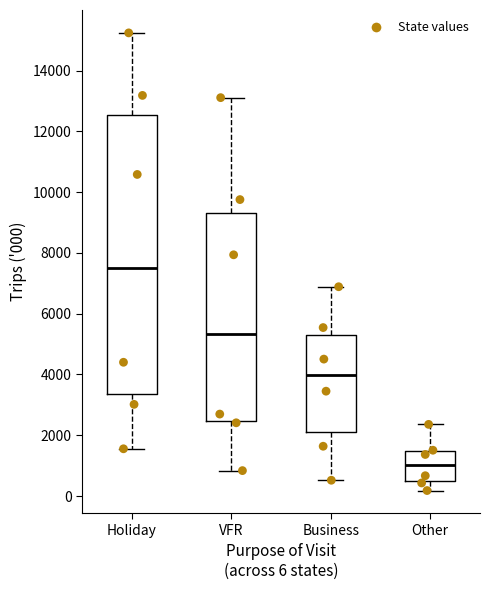

Where does the median line of the box for Holiday sit on the y-axis? The values are not printed on the chart, so give them approximately, as read against the axis.

7400